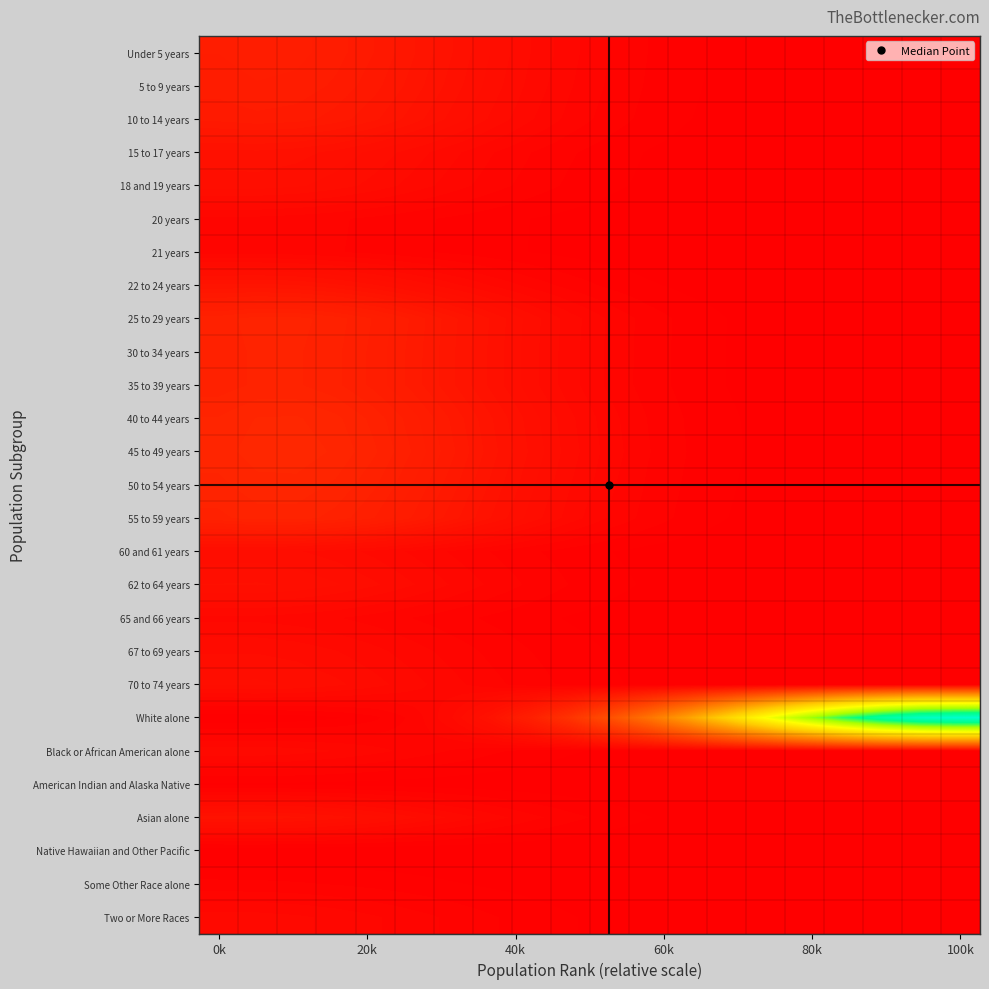

How many distinct data groups are displayed?

27